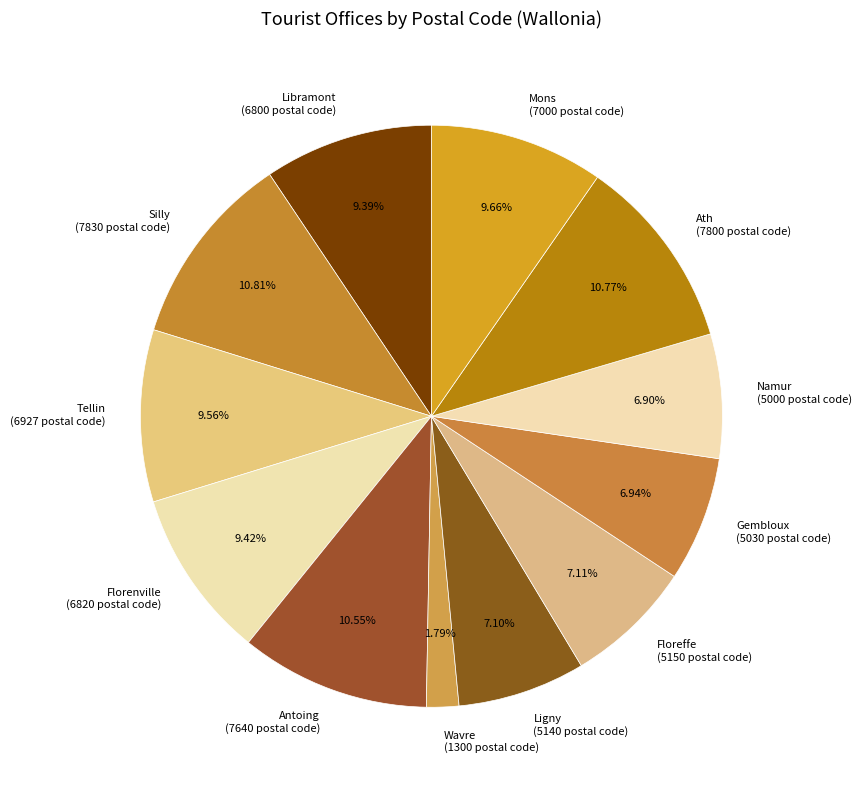

To the nearest percent, what is the difference between the Ath and Gembloux slice percentages?

4%